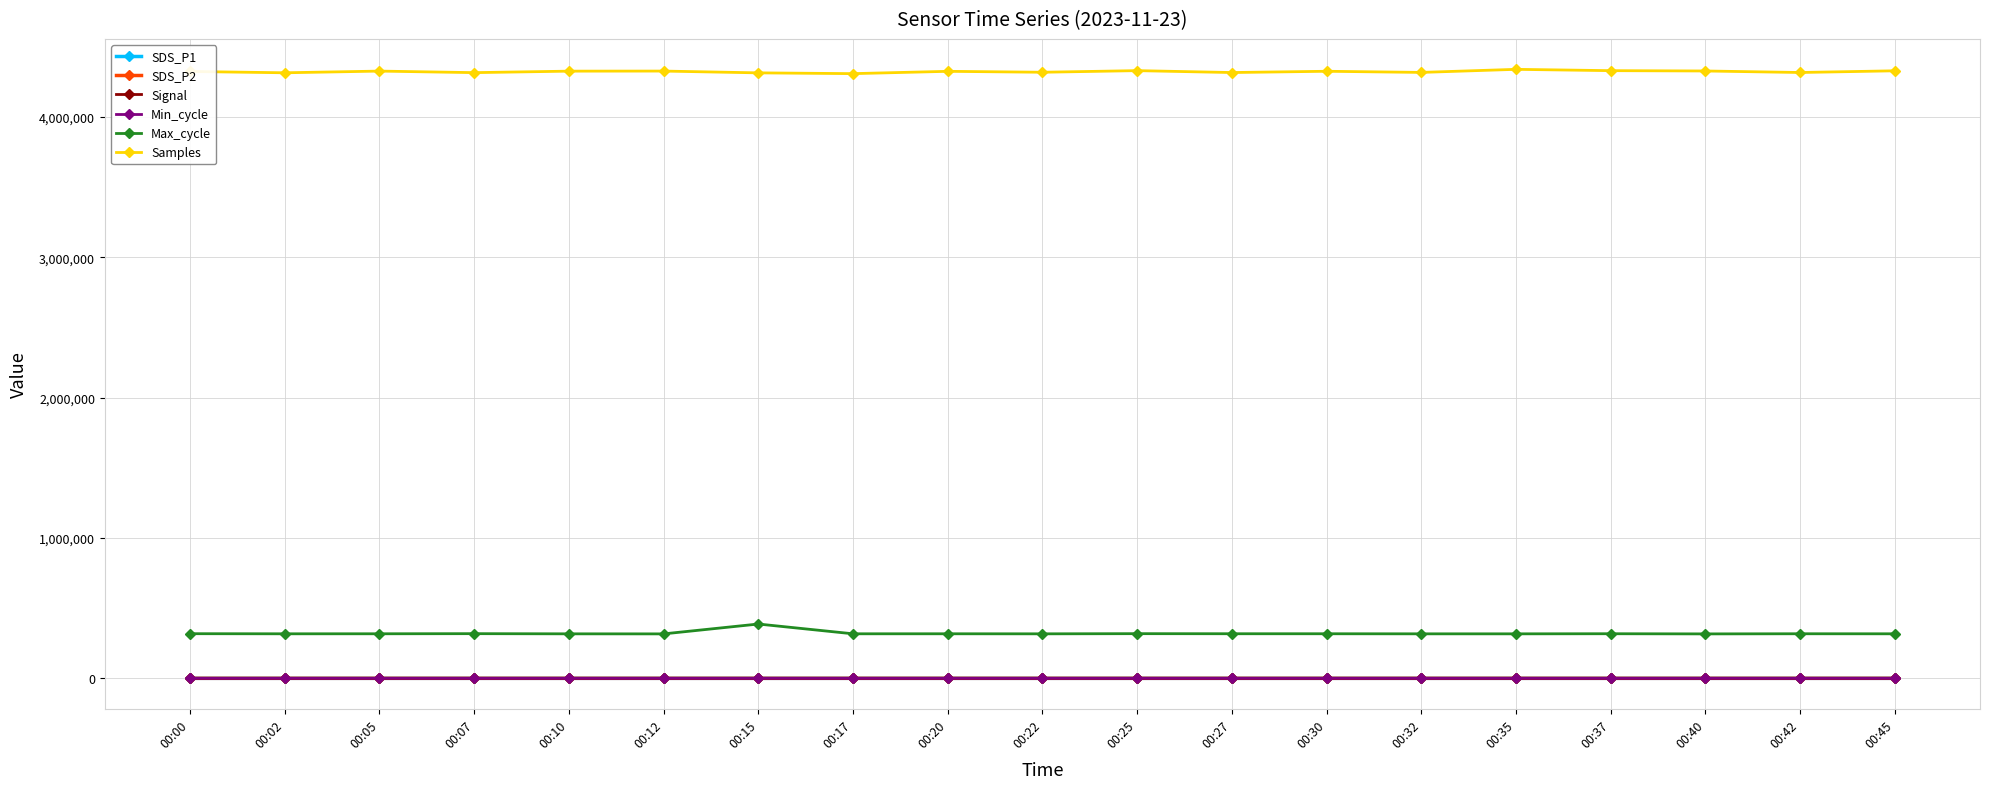

What is the value of the Max_cycle point at the 1st from the left?

317878.0